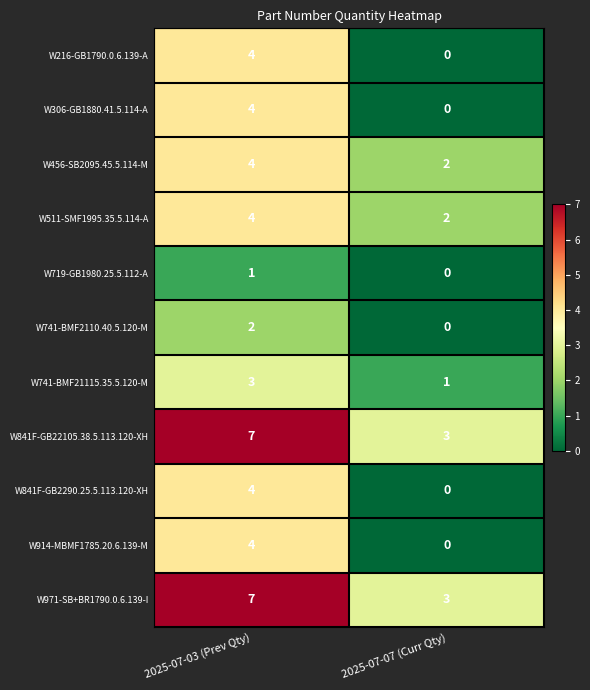

What is the total value across all series at 2025-07-07 (Curr Qty)?

11